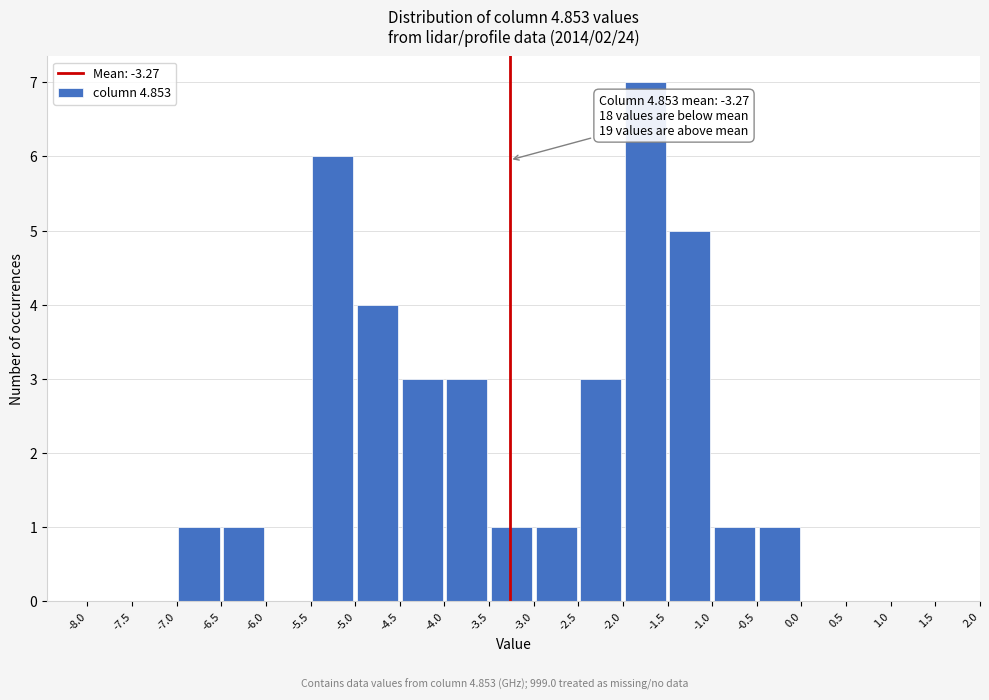

Over which range of the x-axis is the bar tallest?

-2.0 to -1.5